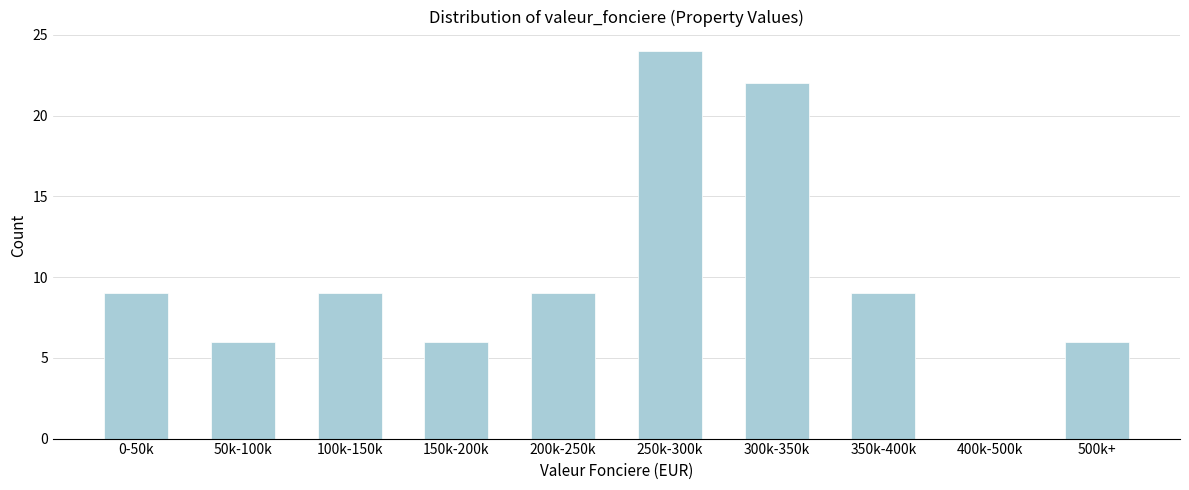

Reading right to left, what are all the values shown in this chart?

500k+=6	400k-500k=0	350k-400k=9	300k-350k=22	250k-300k=24	200k-250k=9	150k-200k=6	100k-150k=9	50k-100k=6	0-50k=9